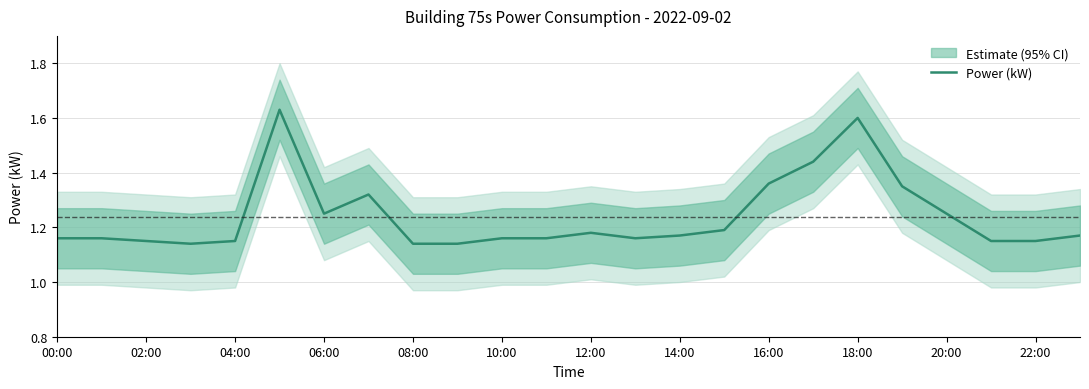

True or false: the data shows 1.2 at 10:00.

True